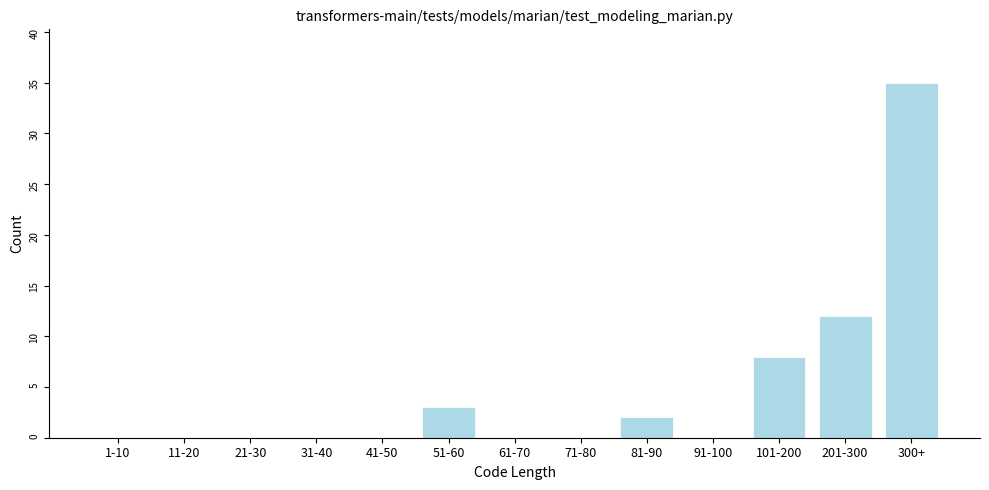

Reading left to right, list all the values displayed in this chart.

1-10=0	11-20=0	21-30=0	31-40=0	41-50=0	51-60=3	61-70=0	71-80=0	81-90=2	91-100=0	101-200=8	201-300=12	300+=35